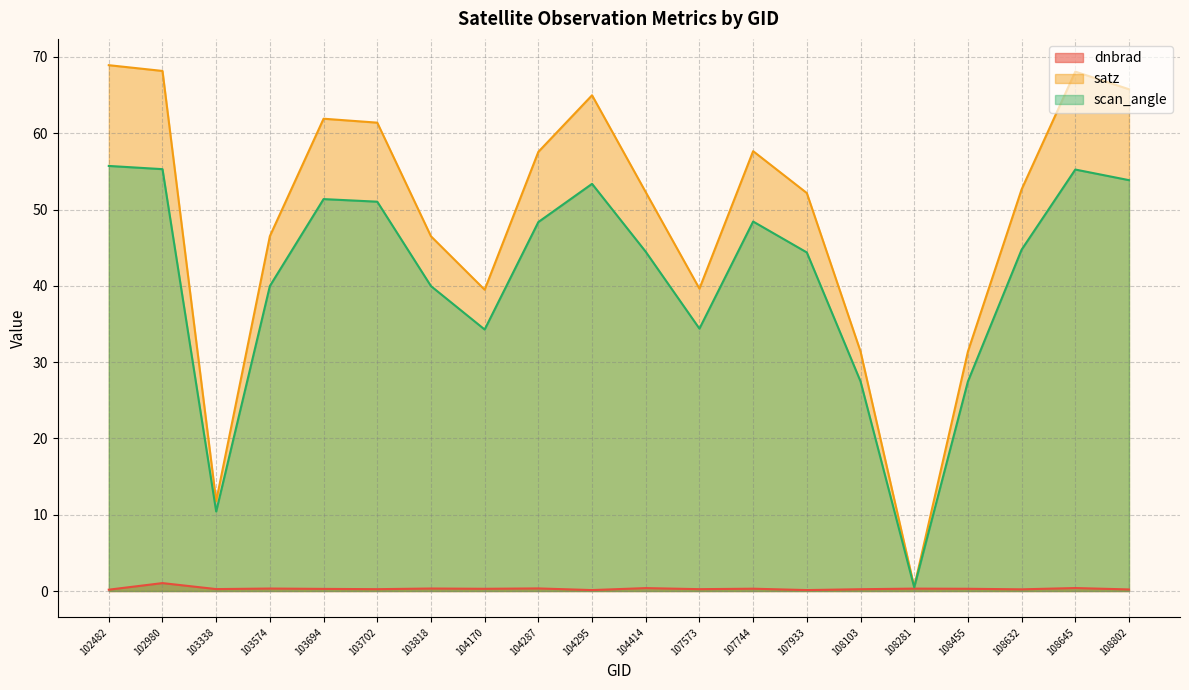

Reading left to right, transcribe all the data shown in this chart.

dnbrad: 102482=0.2	102980=1.0	103338=0.3	103574=0.3	103694=0.3	103702=0.2	103818=0.3	104170=0.3	104287=0.3	104295=0.1	104414=0.4	107573=0.2	107744=0.3	107933=0.1	108103=0.2	108281=0.3	108455=0.3	108632=0.2	108645=0.4	108802=0.2
satz: 102482=68.9	102980=68.2	103338=11.8	103574=46.5	103694=61.9	103702=61.4	103818=46.5	104170=39.5	104287=57.6	104295=65.0	104414=52.3	107573=39.6	107744=57.7	107933=52.2	108103=31.4	108281=0.6	108455=31.4	108632=52.6	108645=68.1	108802=65.8
scan_angle: 102482=55.7	102980=55.3	103338=10.4	103574=40.0	103694=51.4	103702=51.0	103818=40.0	104170=34.3	104287=48.4	104295=53.4	104414=44.5	107573=34.4	107744=48.4	107933=44.4	108103=27.5	108281=0.5	108455=27.5	108632=44.7	108645=55.2	108802=53.9